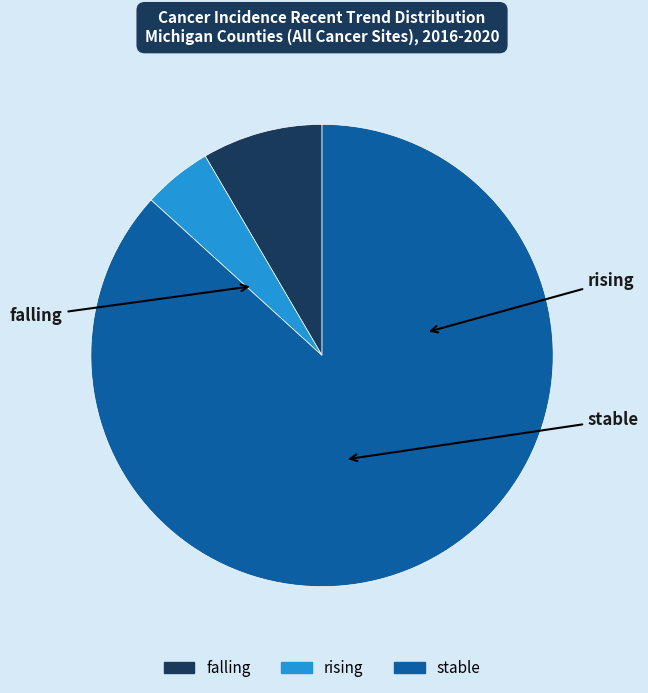

Approximately how many times larger is the value at stable compared to falling?

10.3